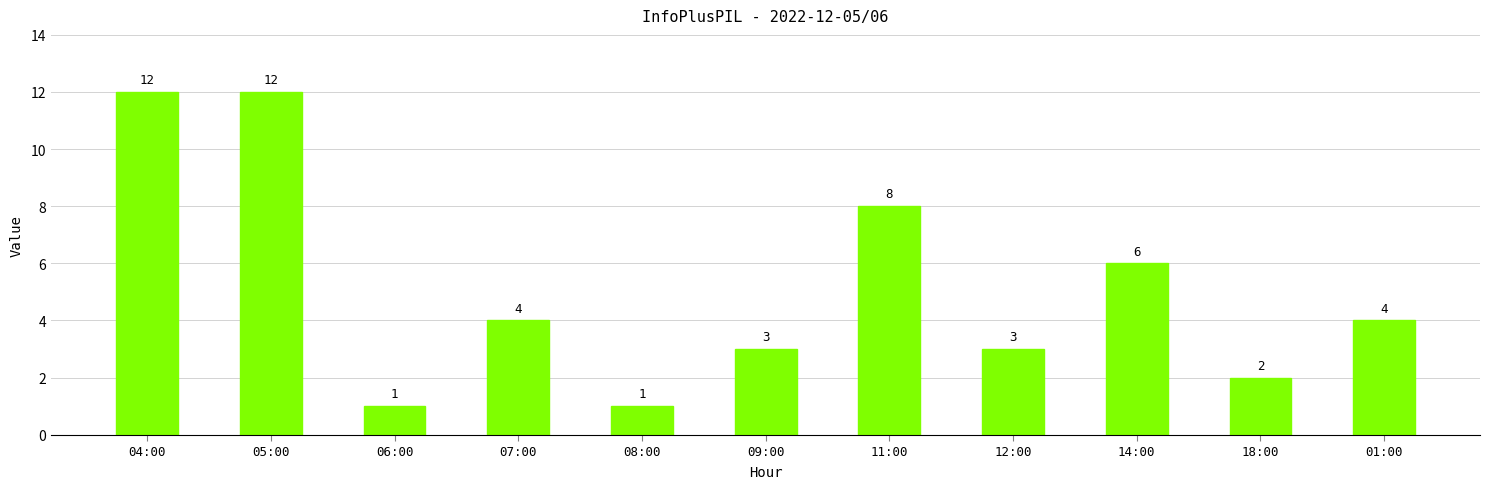

What is the label of the 9th bar from the left?

14:00